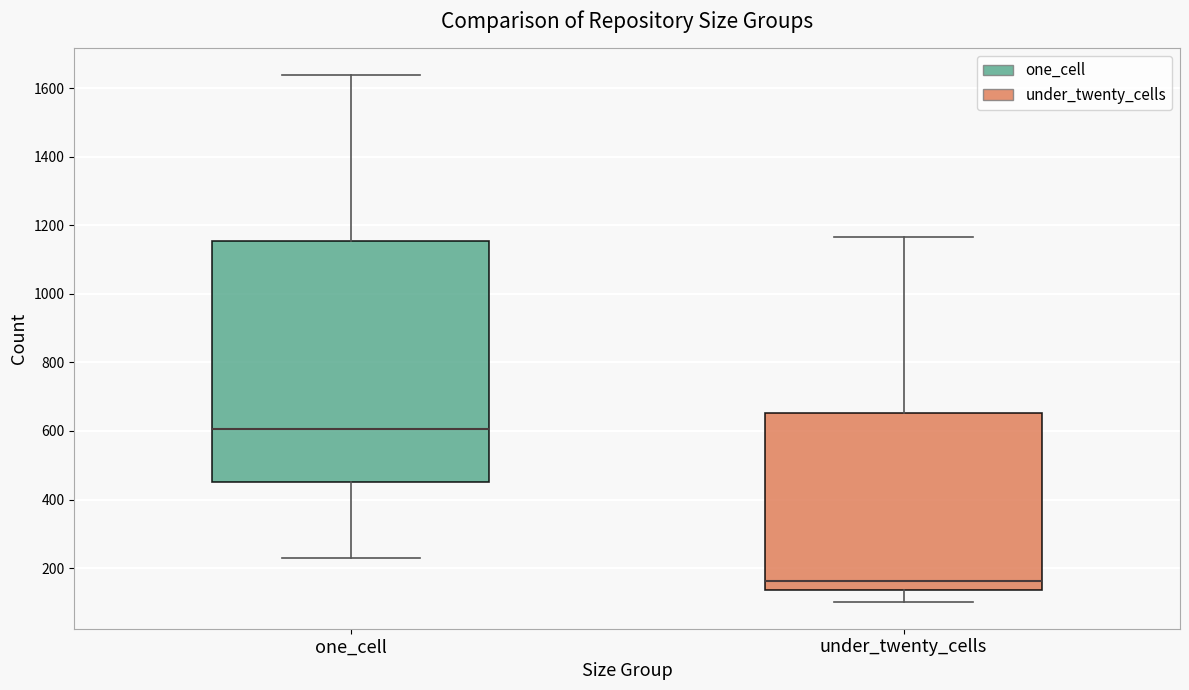

Where does the median line of the box for under_twenty_cells sit on the y-axis? The values are not printed on the chart, so give them approximately, as read against the axis.

160